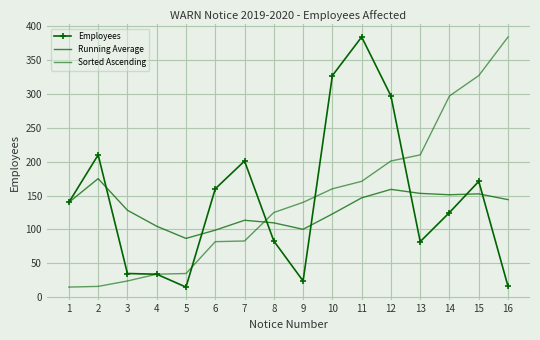

Where does the Sorted Ascending series first go above 140?

10